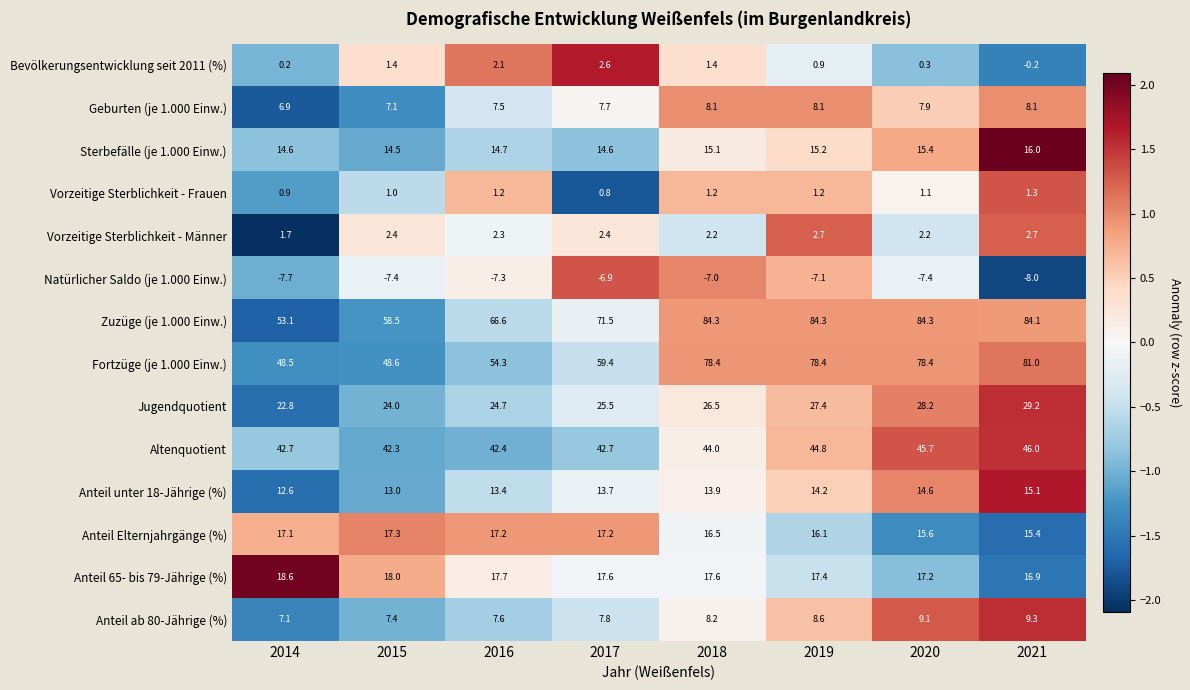

What is the total value across all series at 2021?

316.9